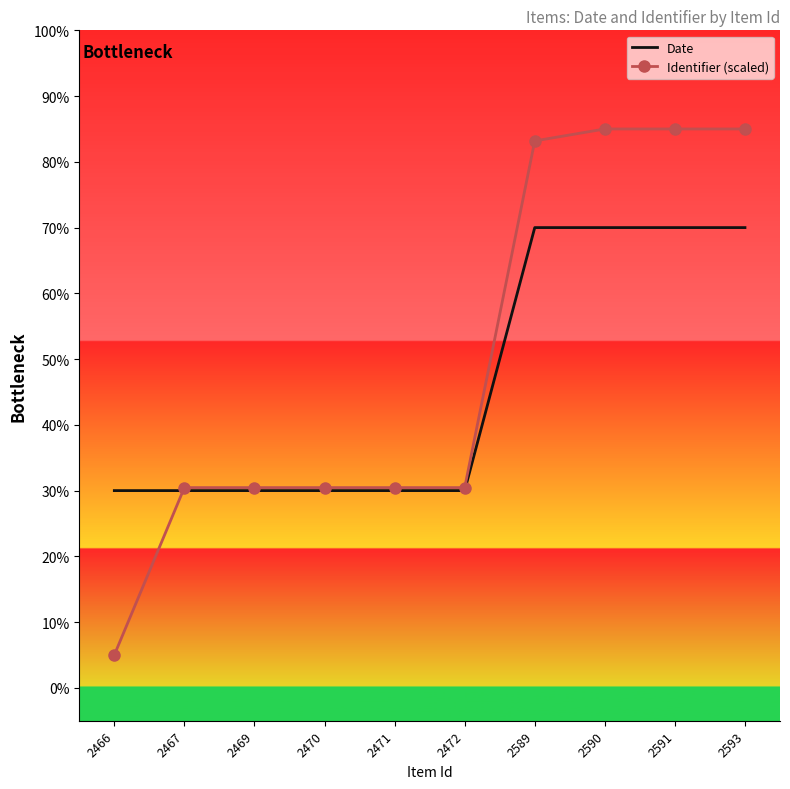

Is the value of Date at 2593 greater than the value of Identifier (scaled) at 2472?

Yes